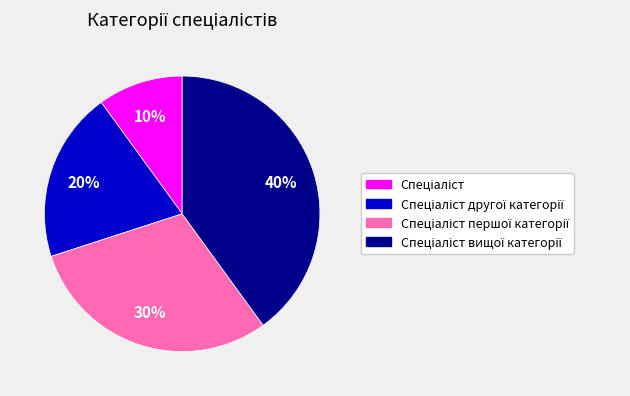

Does any single category account for the majority?

No